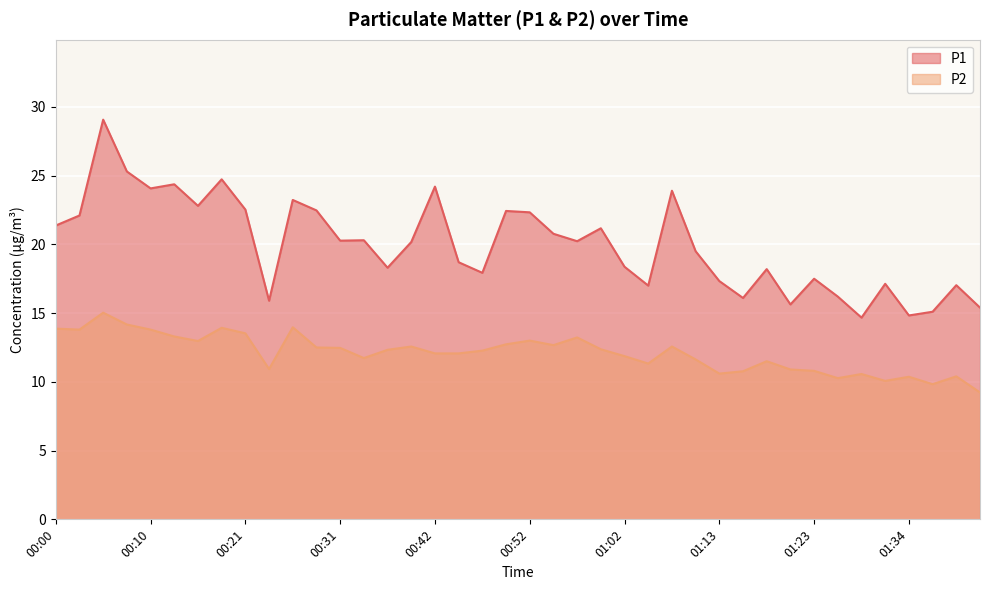

True or false: P2 and P1 intersect in this chart.

False